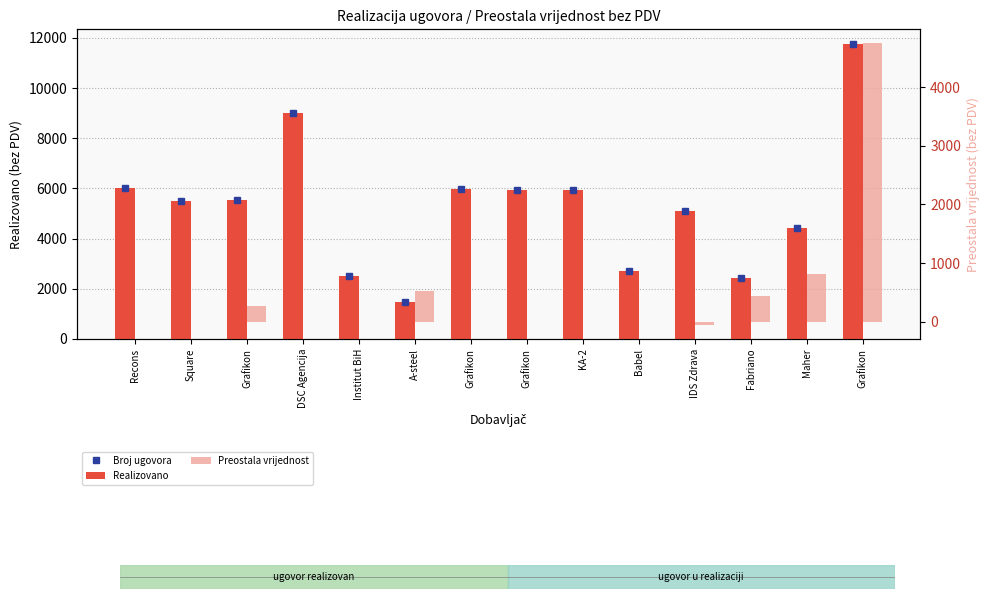

At which category is the sum across all series the highest?

Grafikon